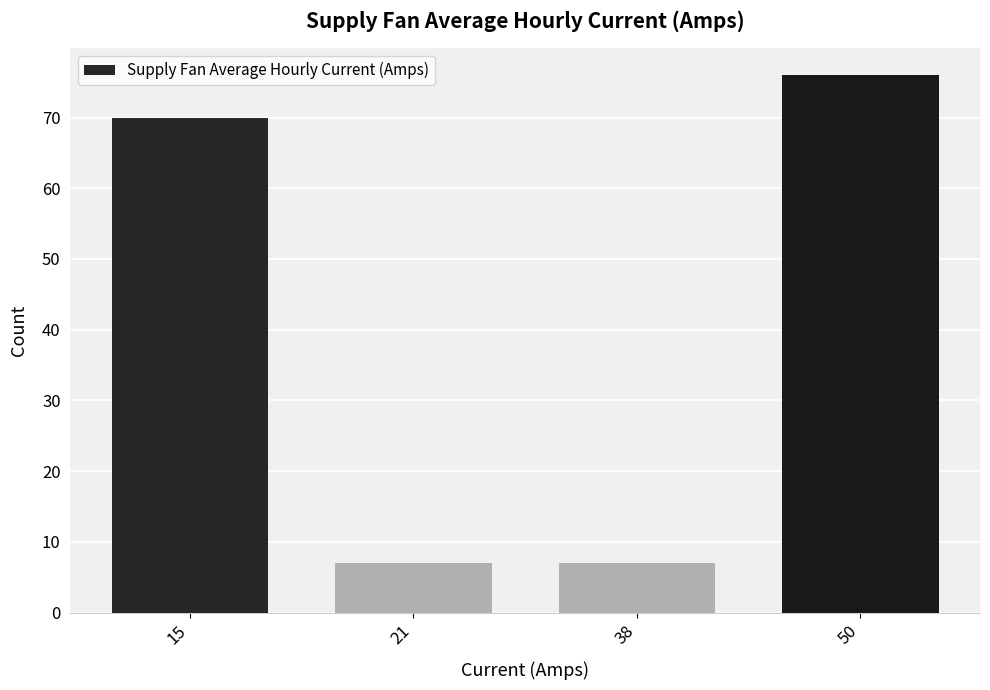

Reading right to left, what are all the values shown in this chart?

76	7	7	70